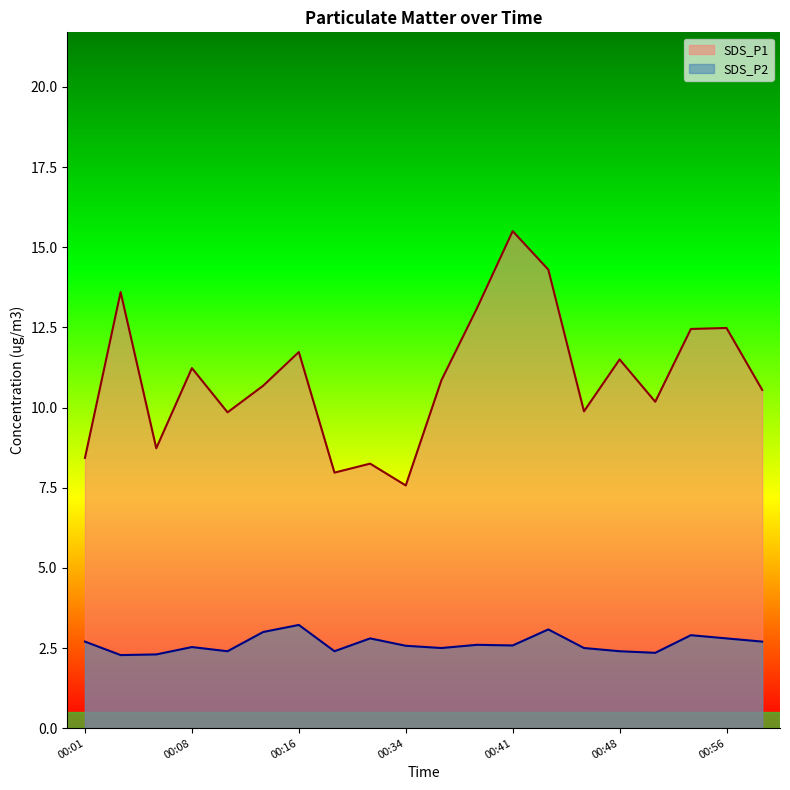

How many lines are shown in the chart?

2